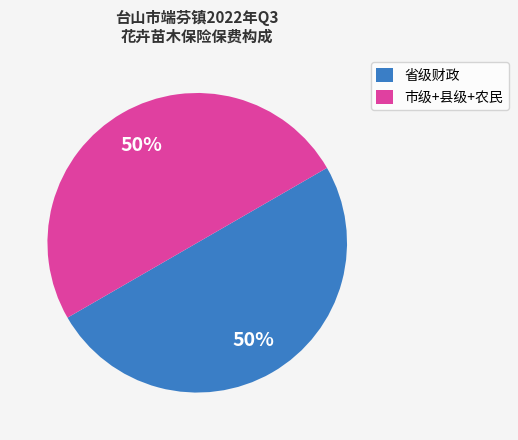

How many slices are in this pie chart?

2